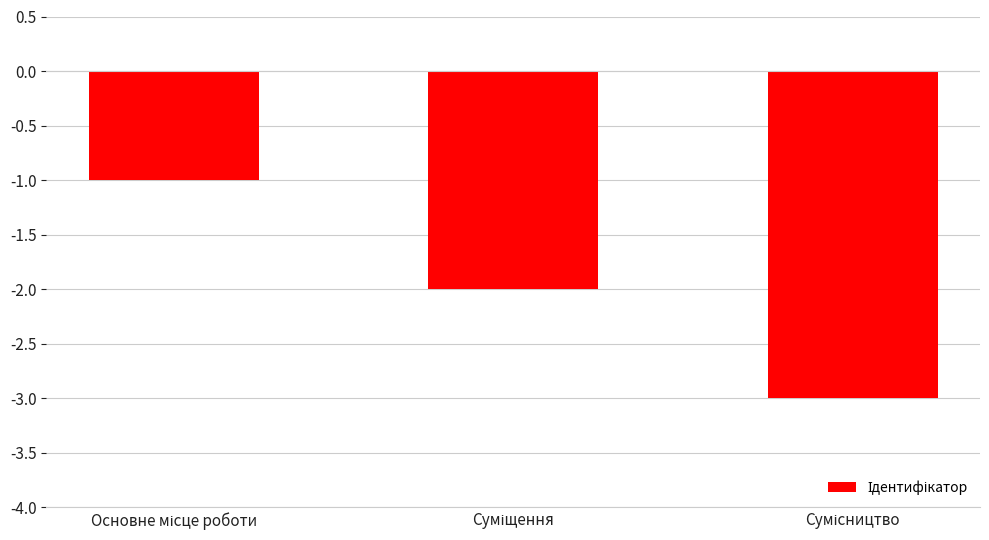

What is the value of the 2nd bar from the left?

-2